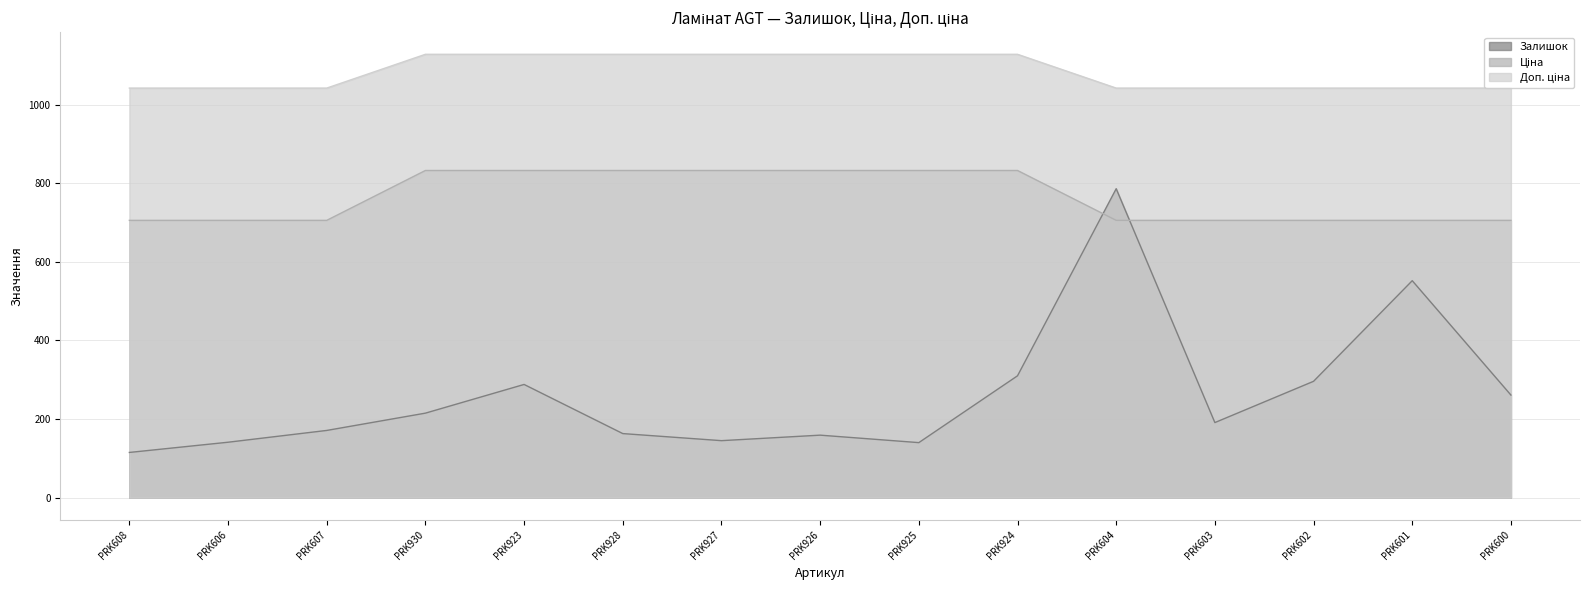

What is the label of the 13th point from the right?

PRK607